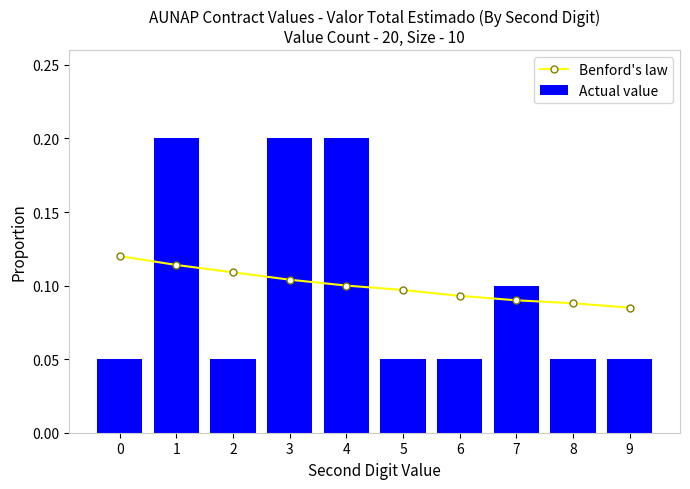

What is the value of the Benford's law bar at the 8th from the left?

0.1